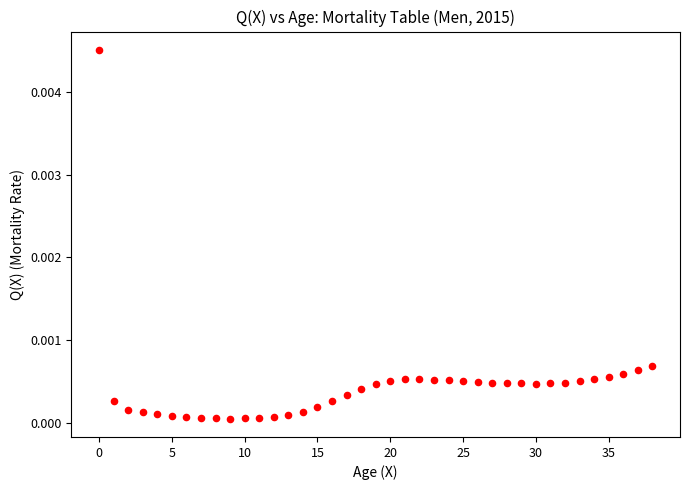

Count the number of points in this scatter plot.

39